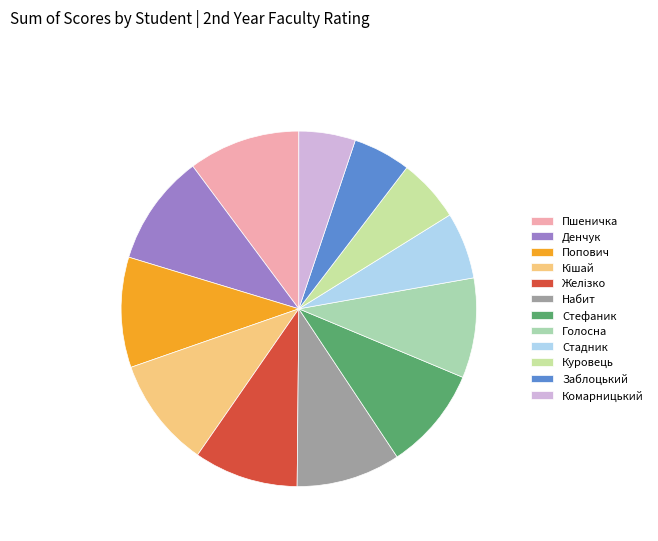

Which category has the smallest portion of the pie?

Комарницький Станіслав Олегович